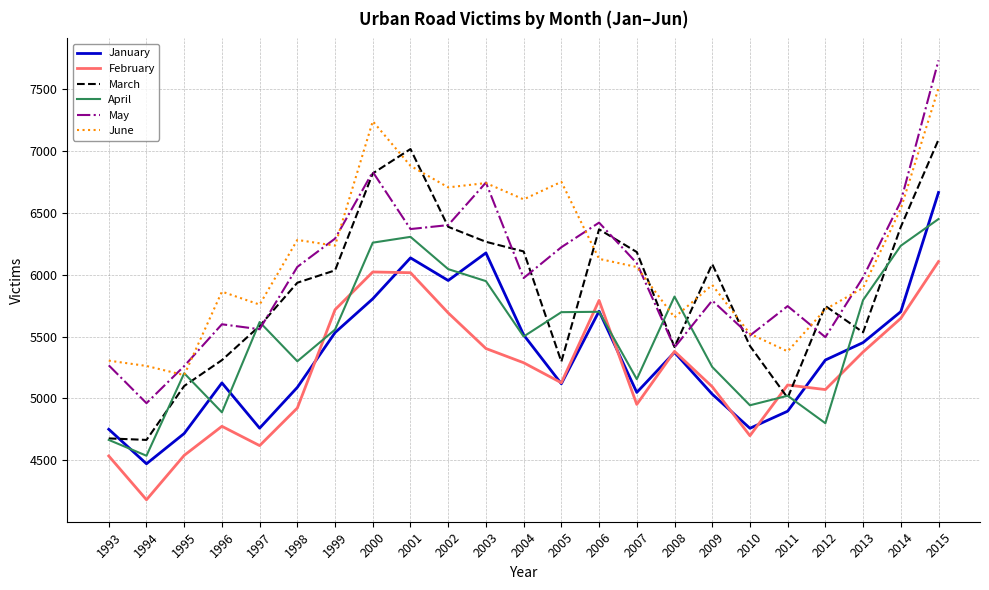

The April series shows 10049 at 2015. True or false?

False